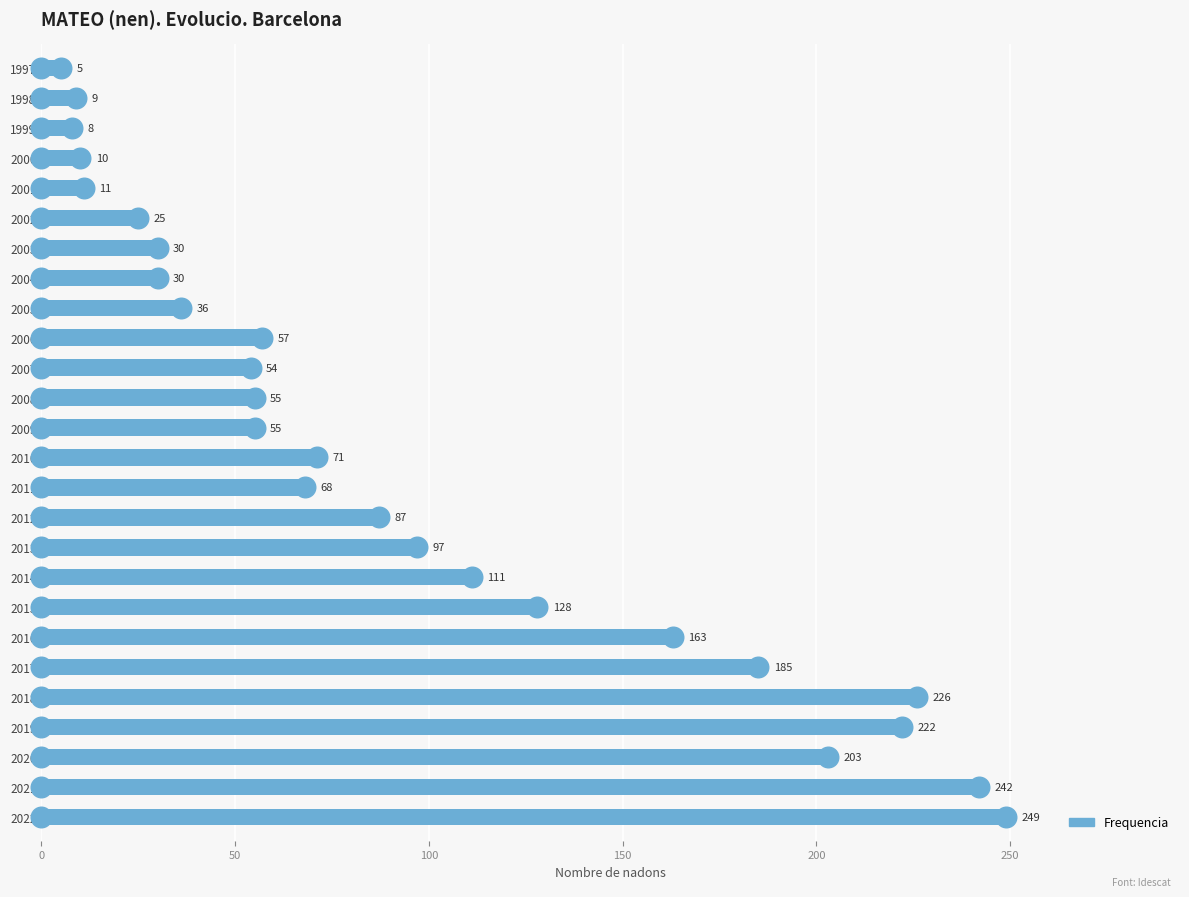

Which has a higher value, 2000 or 2005?

2005